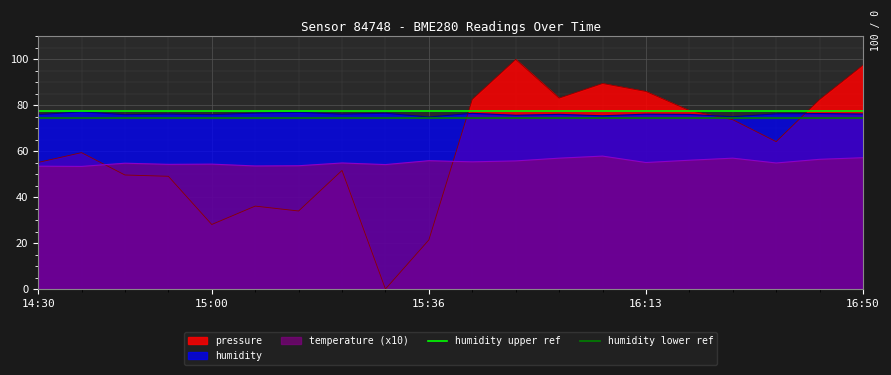

Read the humidity lower ref value at 14:30.

74.5